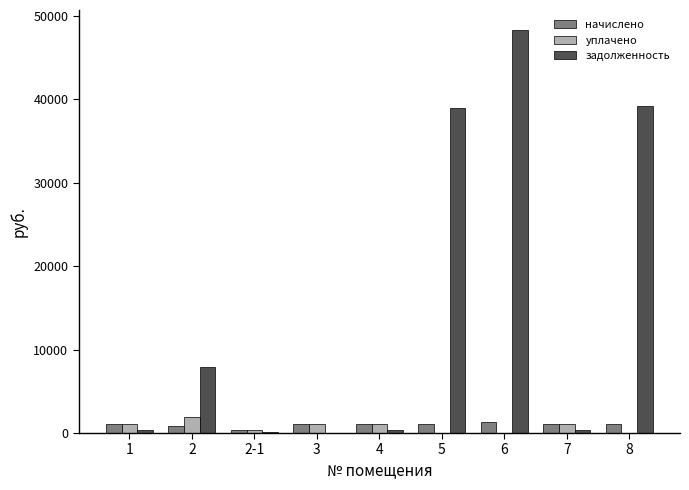

What is the highest value of the начислено series?

1332.1